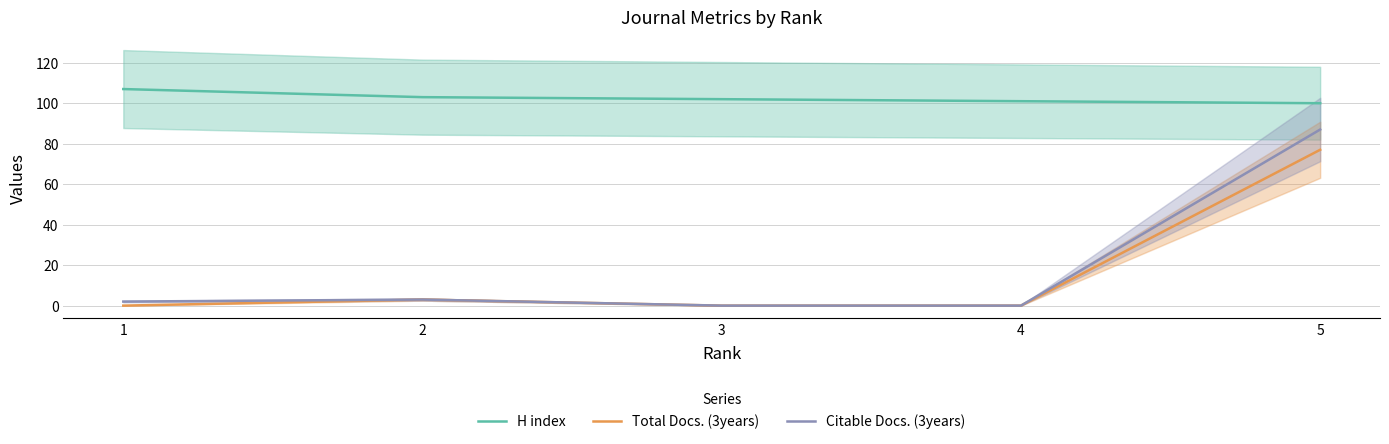

The H index series shows 72 at 1. True or false?

False